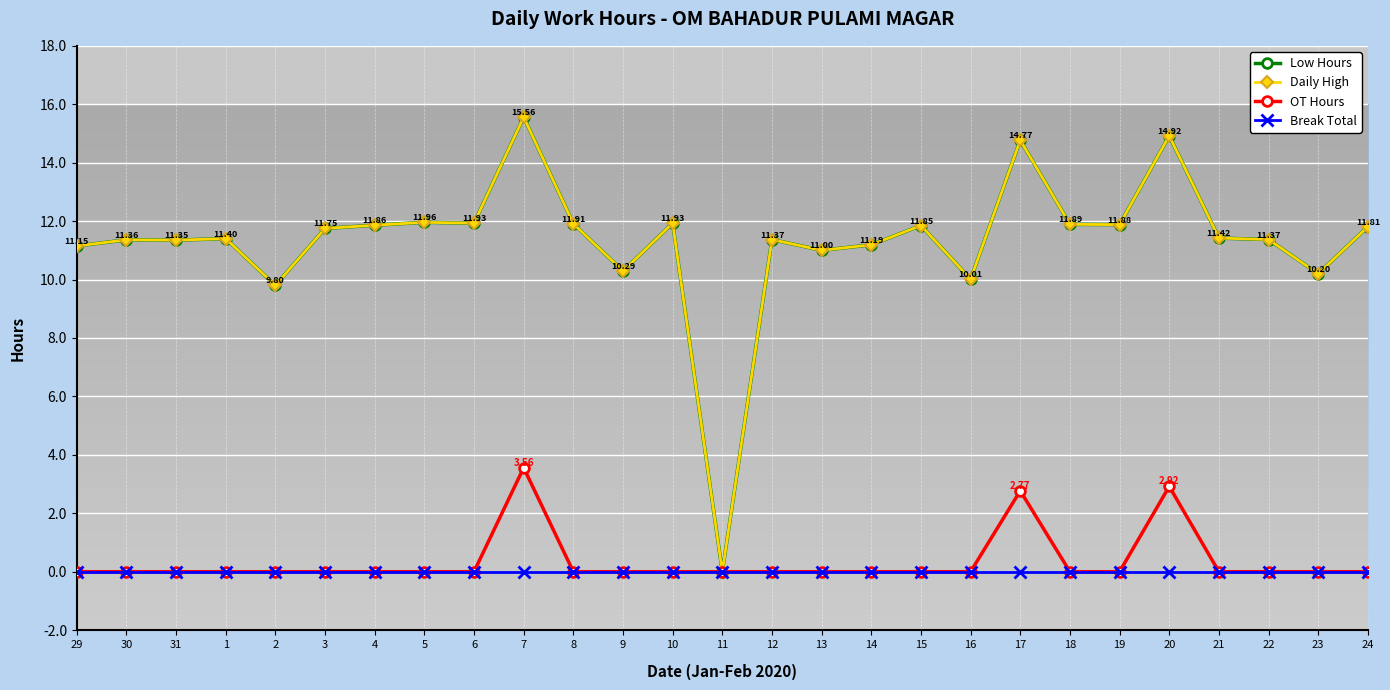

Rank the categories by Daily High value from highest to lowest.

7, 20, 17, 5, 6, 10, 8, 18, 19, 4, 15, 24, 3, 21, 1, 12, 22, 30, 31, 14, 29, 13, 9, 23, 16, 2, 11